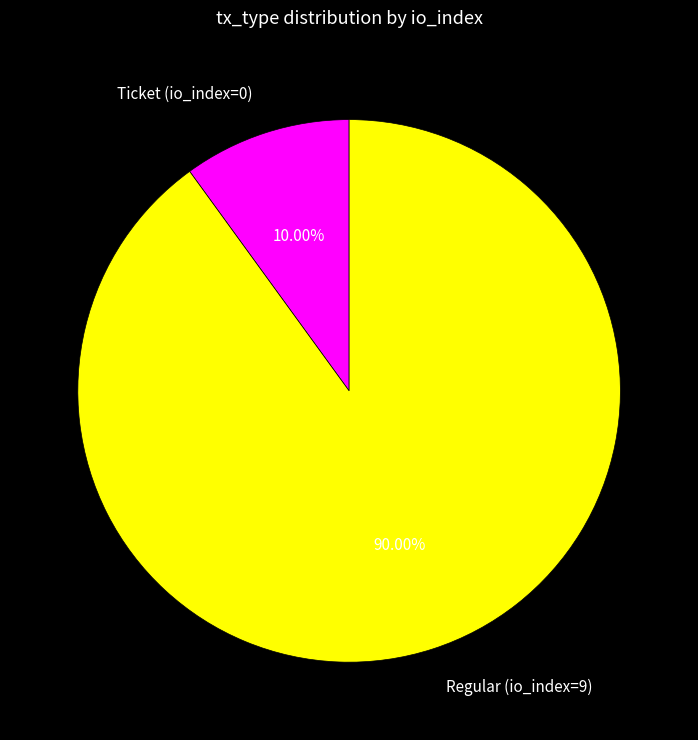

To the nearest percent, what is the difference between the Ticket (io_index=0) and Regular (io_index=9) slice percentages?

80%